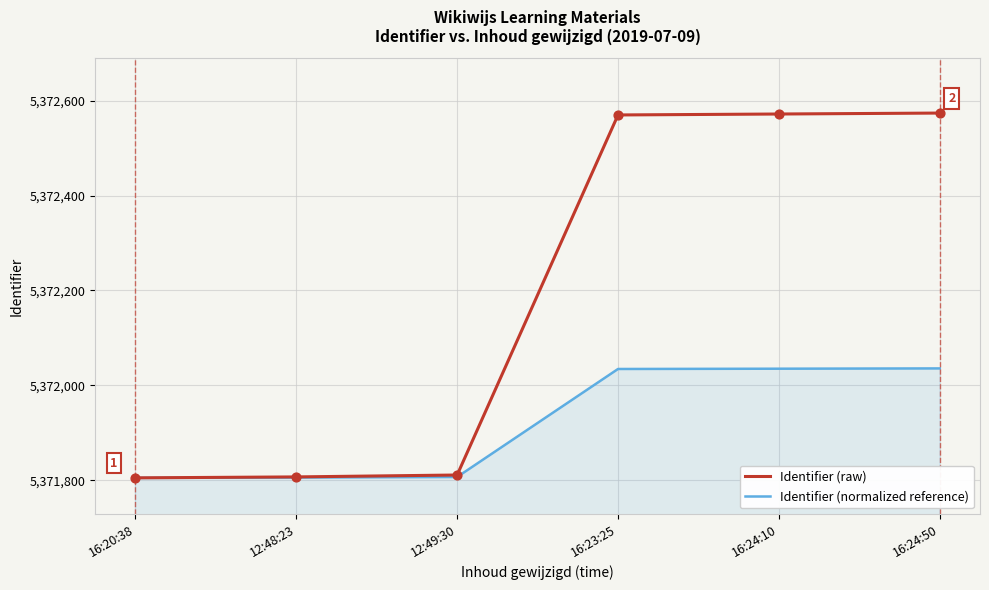

What is the spread (max minus min) of values at 12:49:30?

4.2